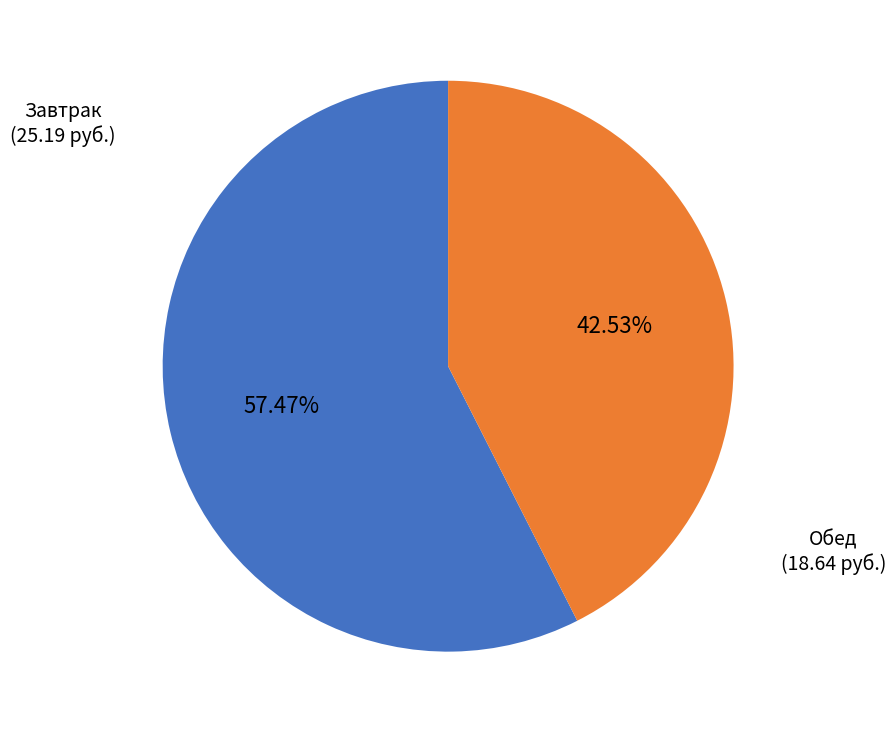

Is there a majority slice in this chart?

Yes